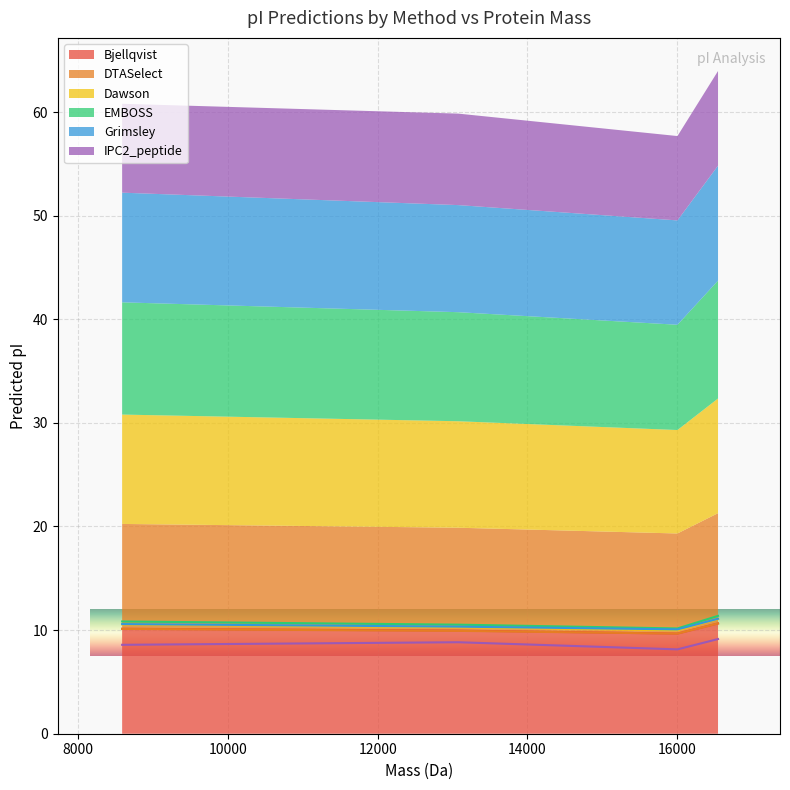

What position from the left is 16542.912340000024?

4